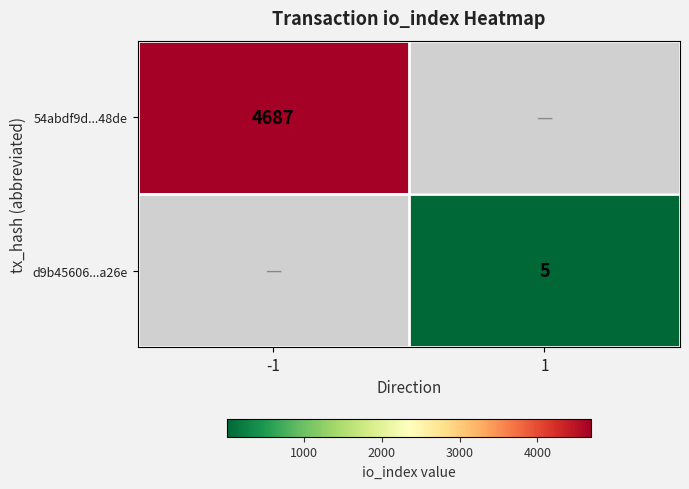

Is the value of d9b45606...a26e at 1 greater than the value of 54abdf9d...48de at -1?

No